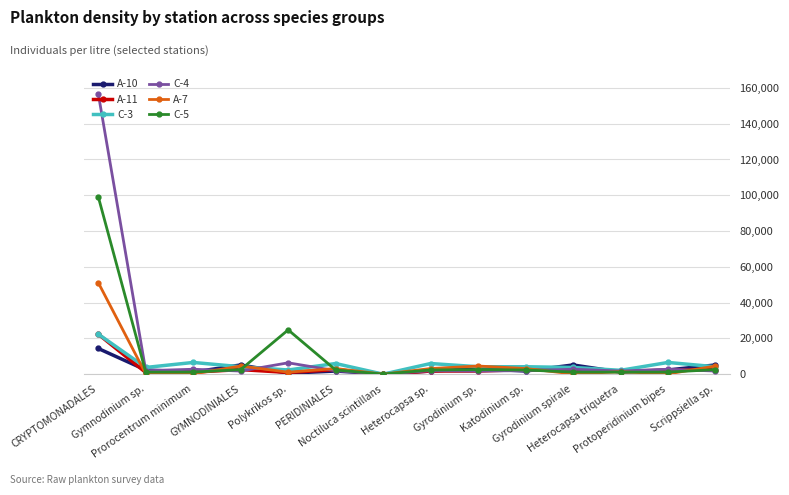

Count the number of data series in this chart.

6